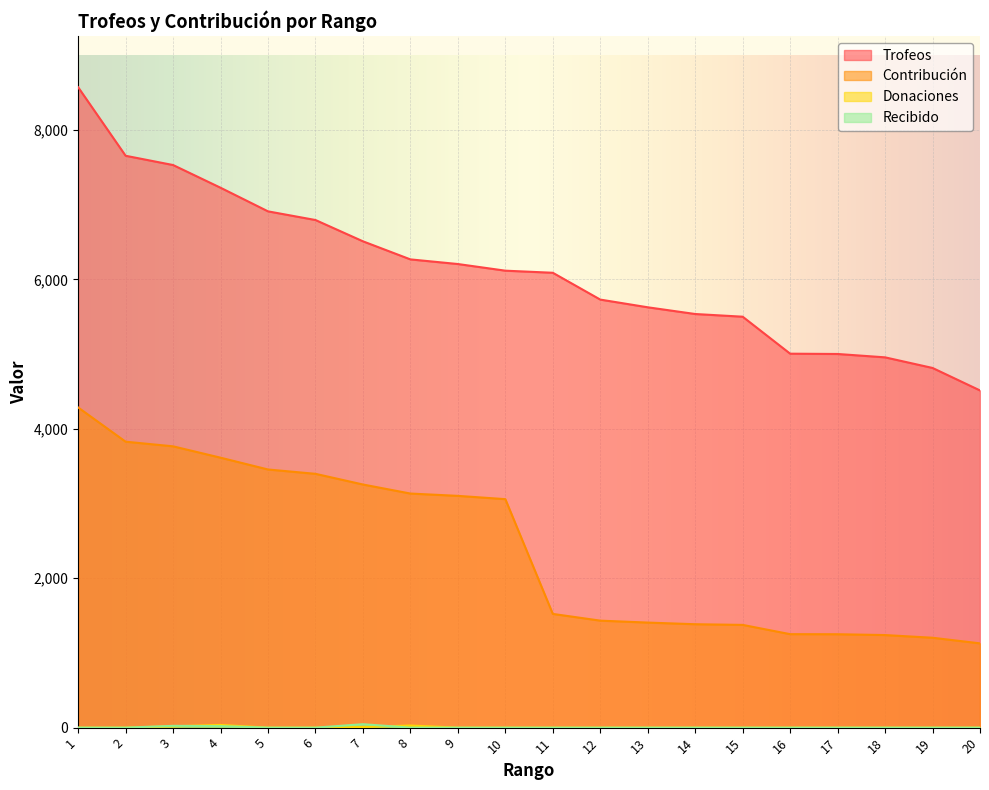

True or false: Contribución and Recibido cross at least once.

False